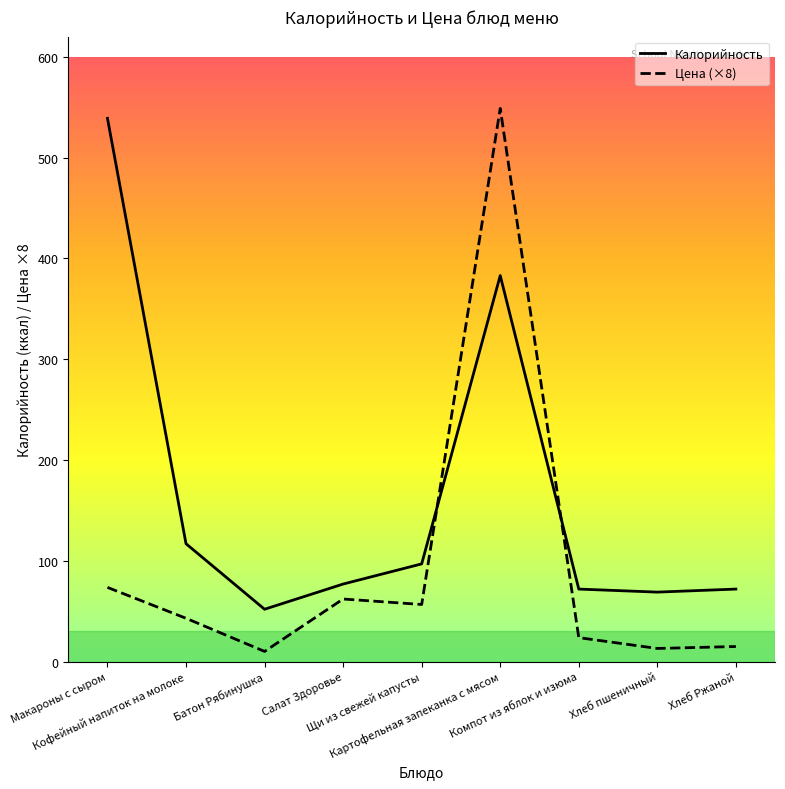

At which category is the sum across all series the highest?

Картофельная запеканка с мясом